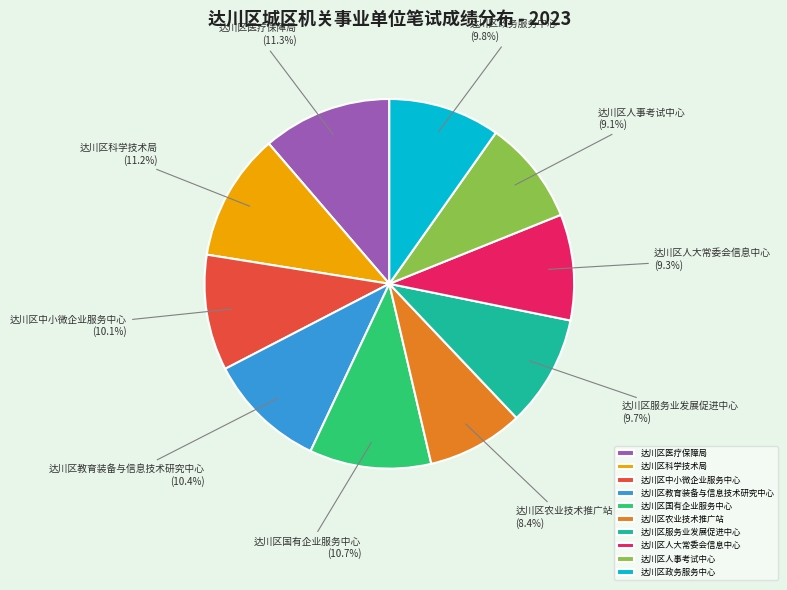

Which slice is the smallest?

达川区农业技术推广站